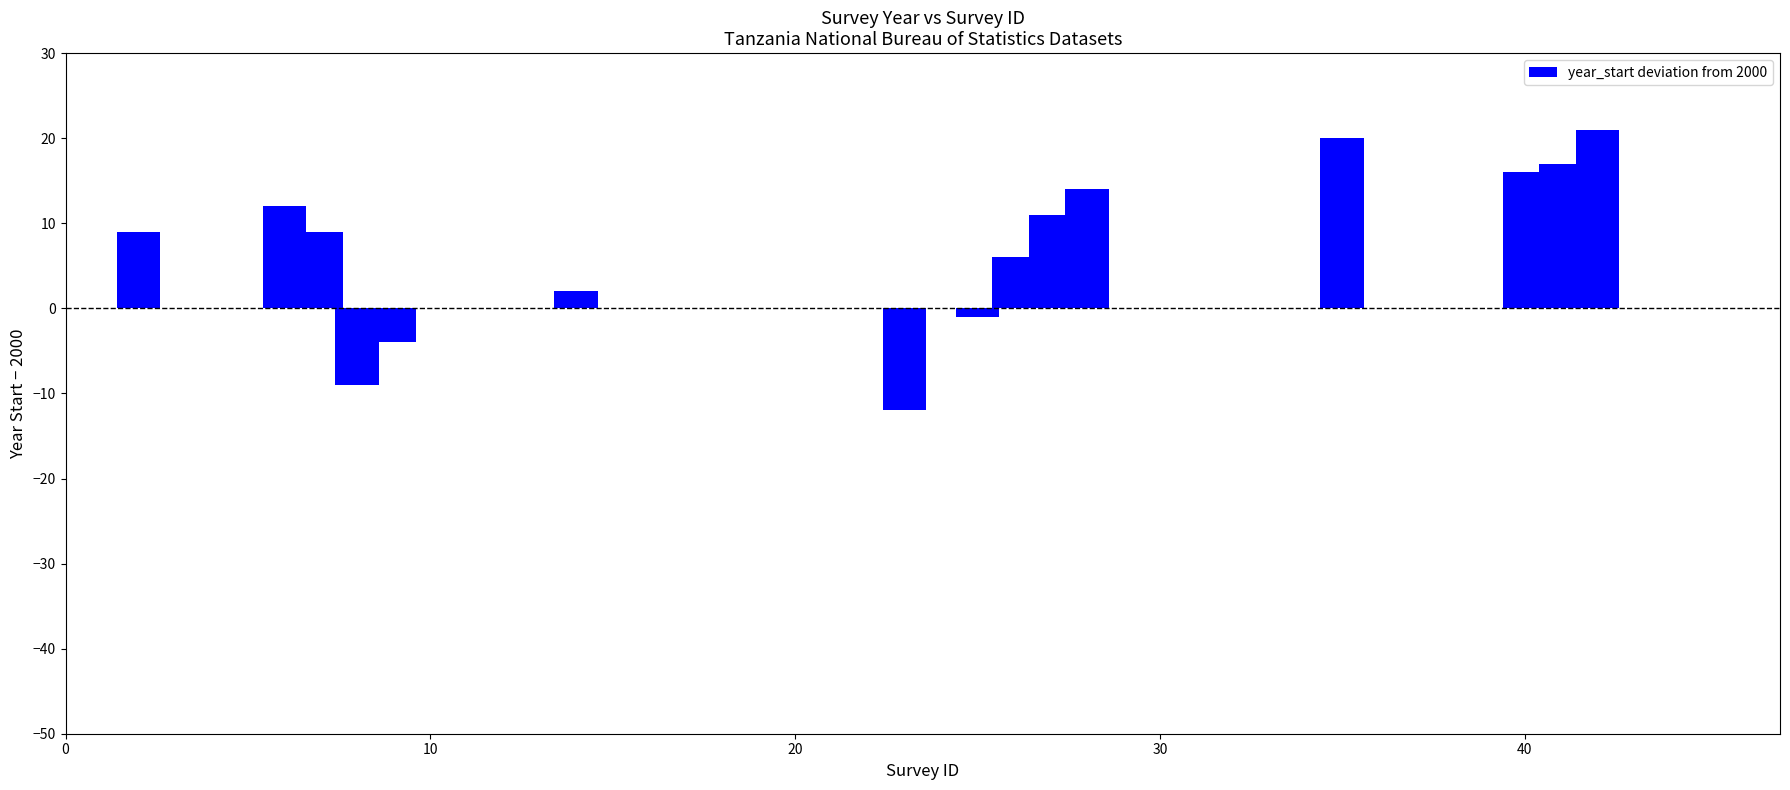

What is the difference between the second highest and second lowest values?

29